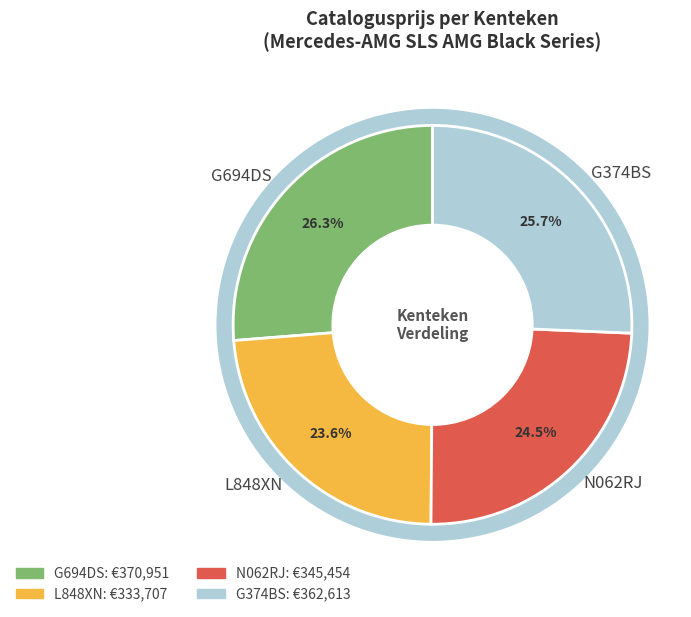

Is there a majority slice in this chart?

No